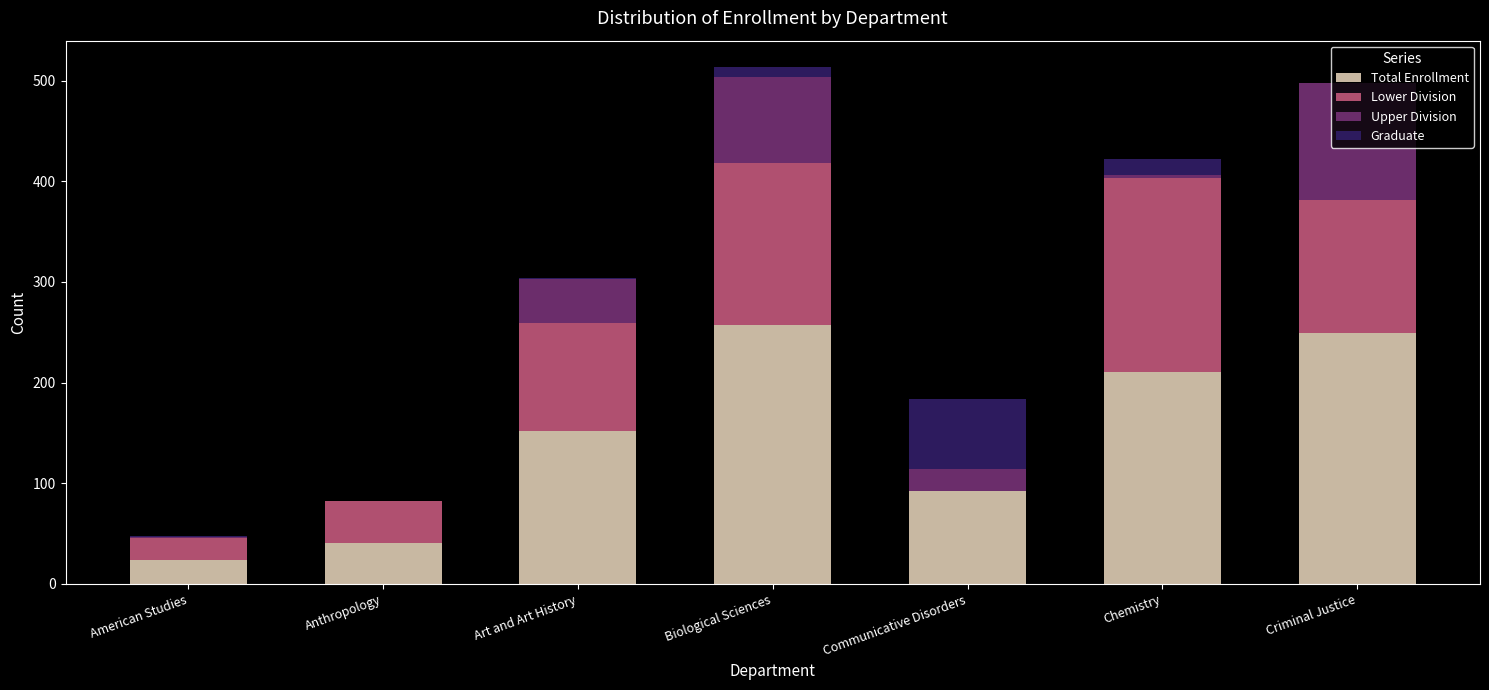

What are all the series names shown in the legend?

Total Enrollment, Lower Division, Upper Division, Graduate